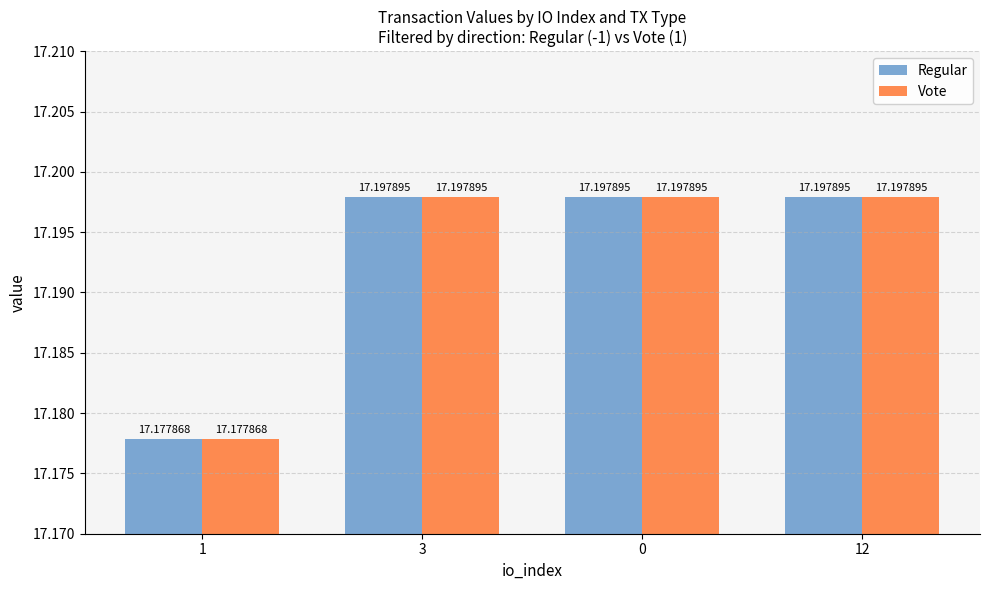

What is the sum of all Vote values?

68.8